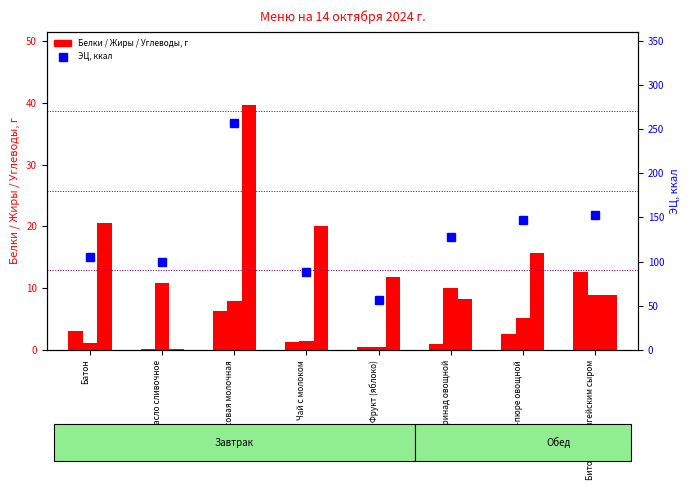

The value of ЭЦ, ккал at Батон is 104.8. True or false?

True